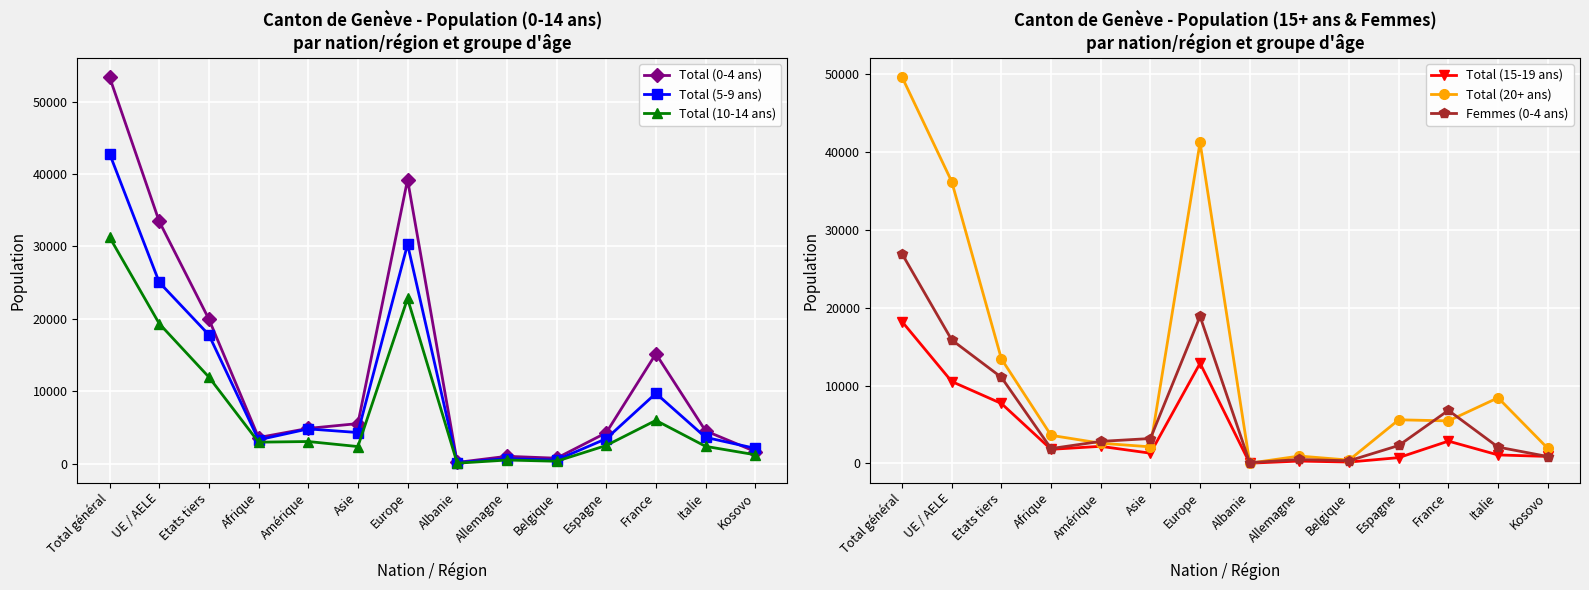

The value of Femmes (0-4 ans) at Espagne is 2298. True or false?

True